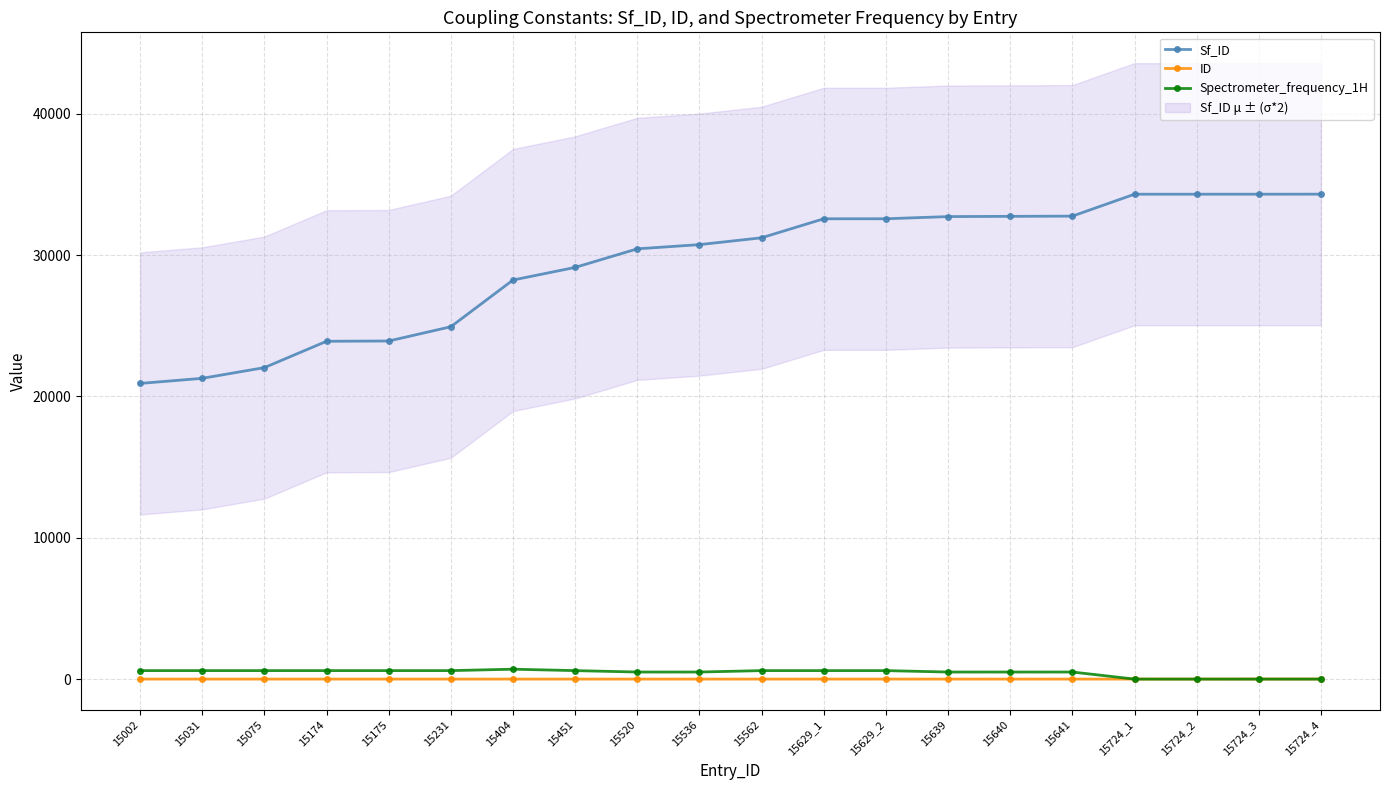

How many lines are shown in the chart?

3